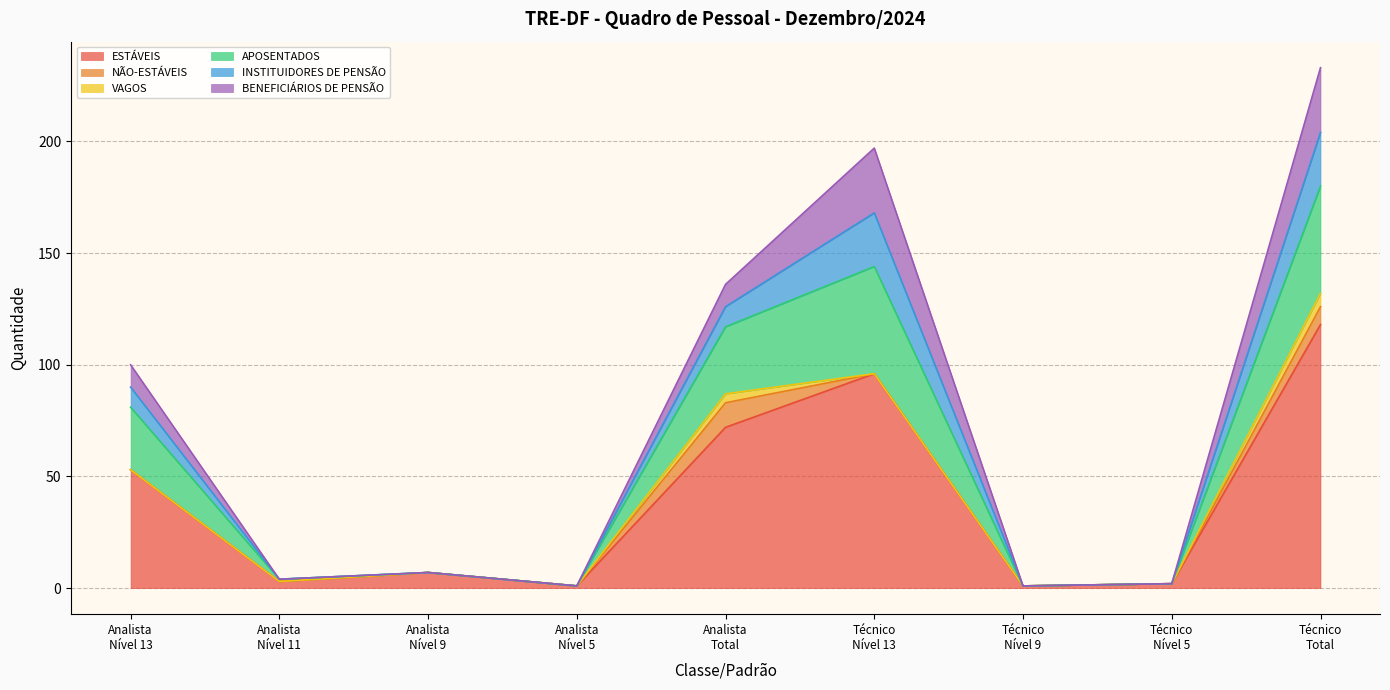

Does the chart have visible grid lines?

Yes